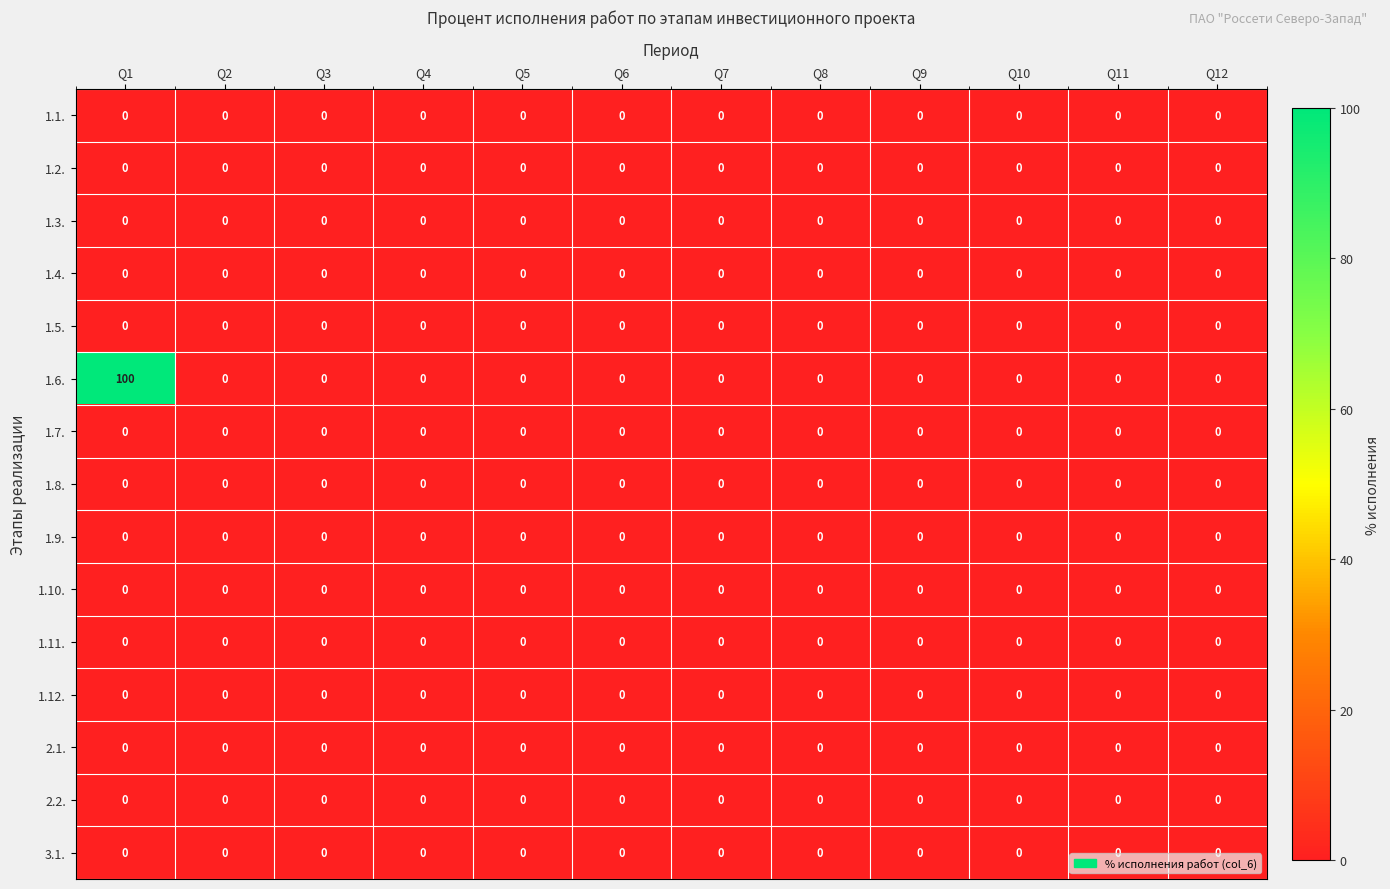

What is the maximum value shown in the chart?

100